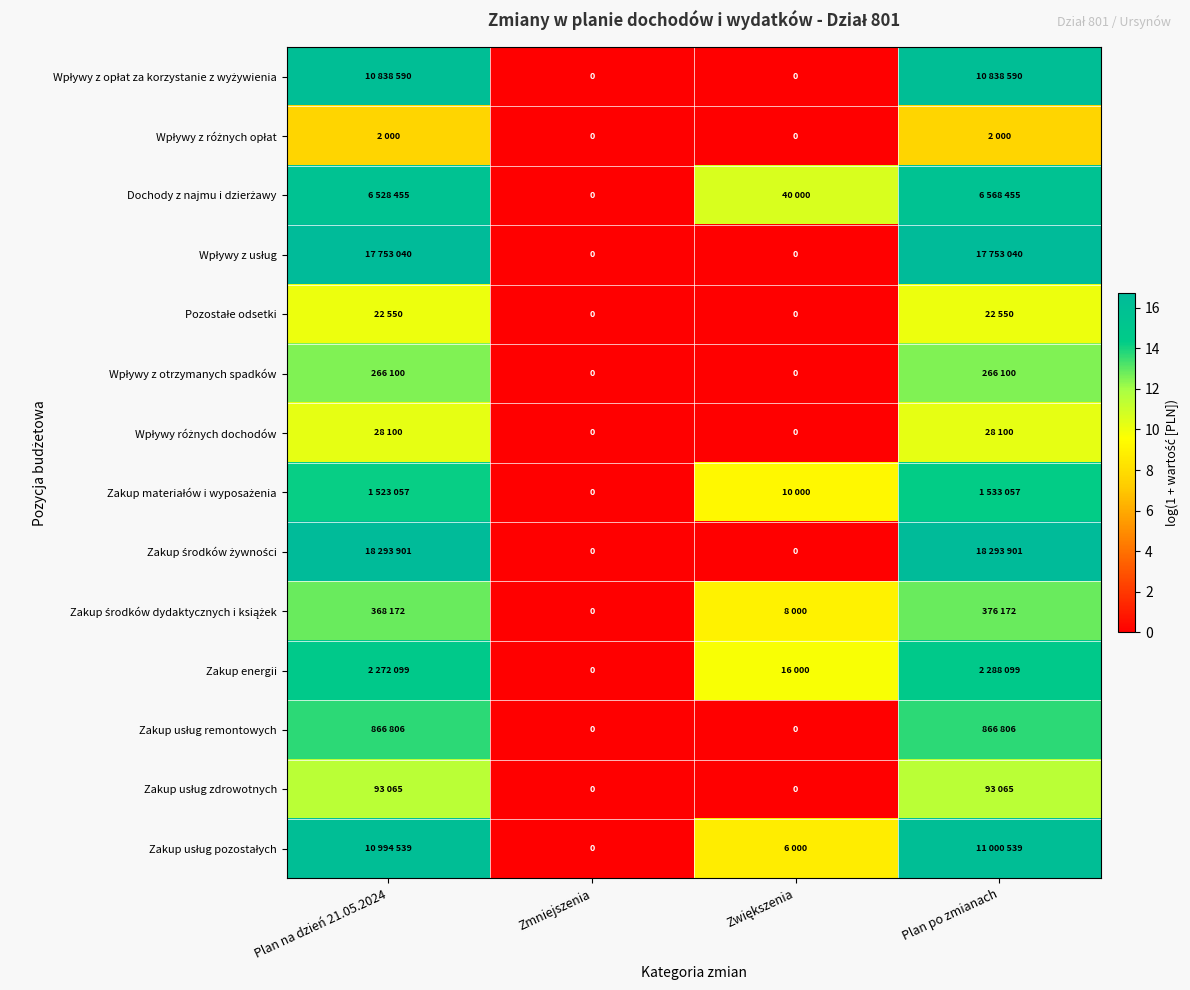

How many positive values does the Wpływy z otrzymanych spadków series have?

2